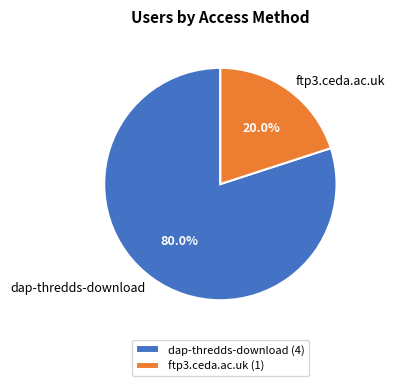

How many segments does this pie chart have?

2